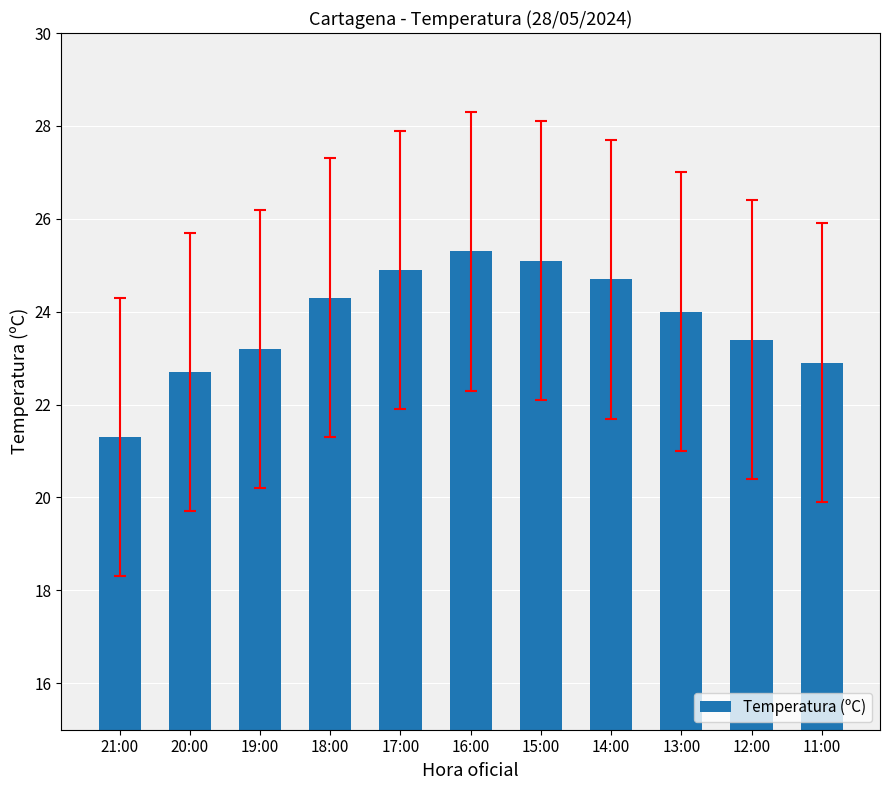

Rank the categories by value from lowest to highest.

21:00, 20:00, 11:00, 19:00, 12:00, 13:00, 18:00, 14:00, 17:00, 15:00, 16:00